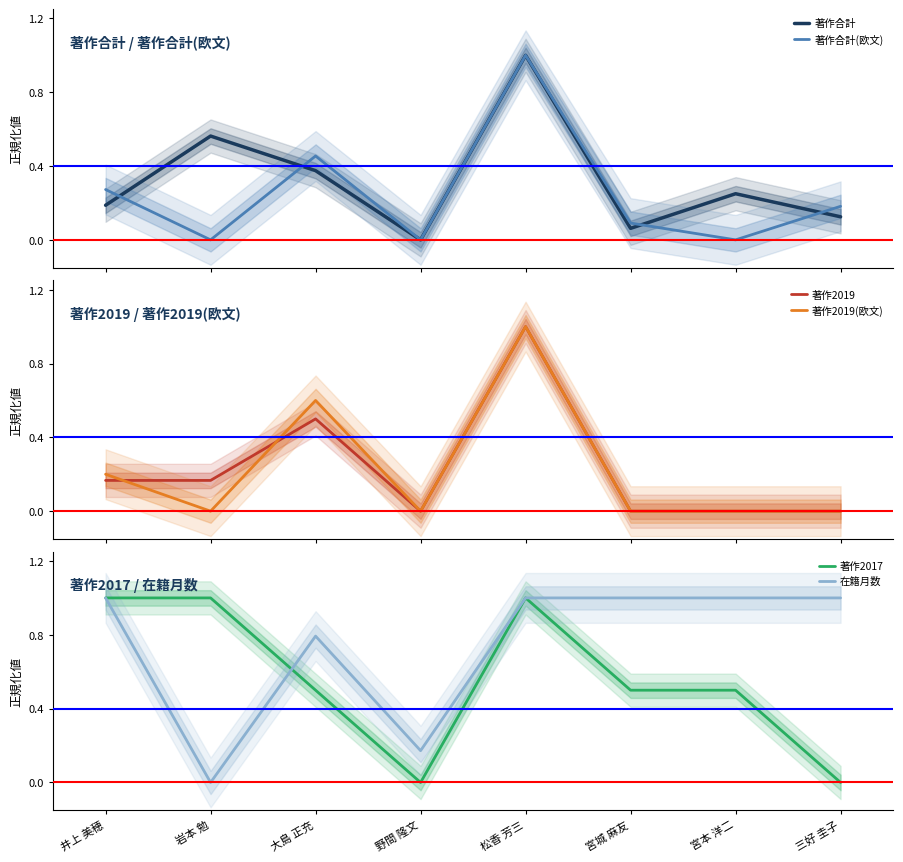

How many data points does each series have?

8